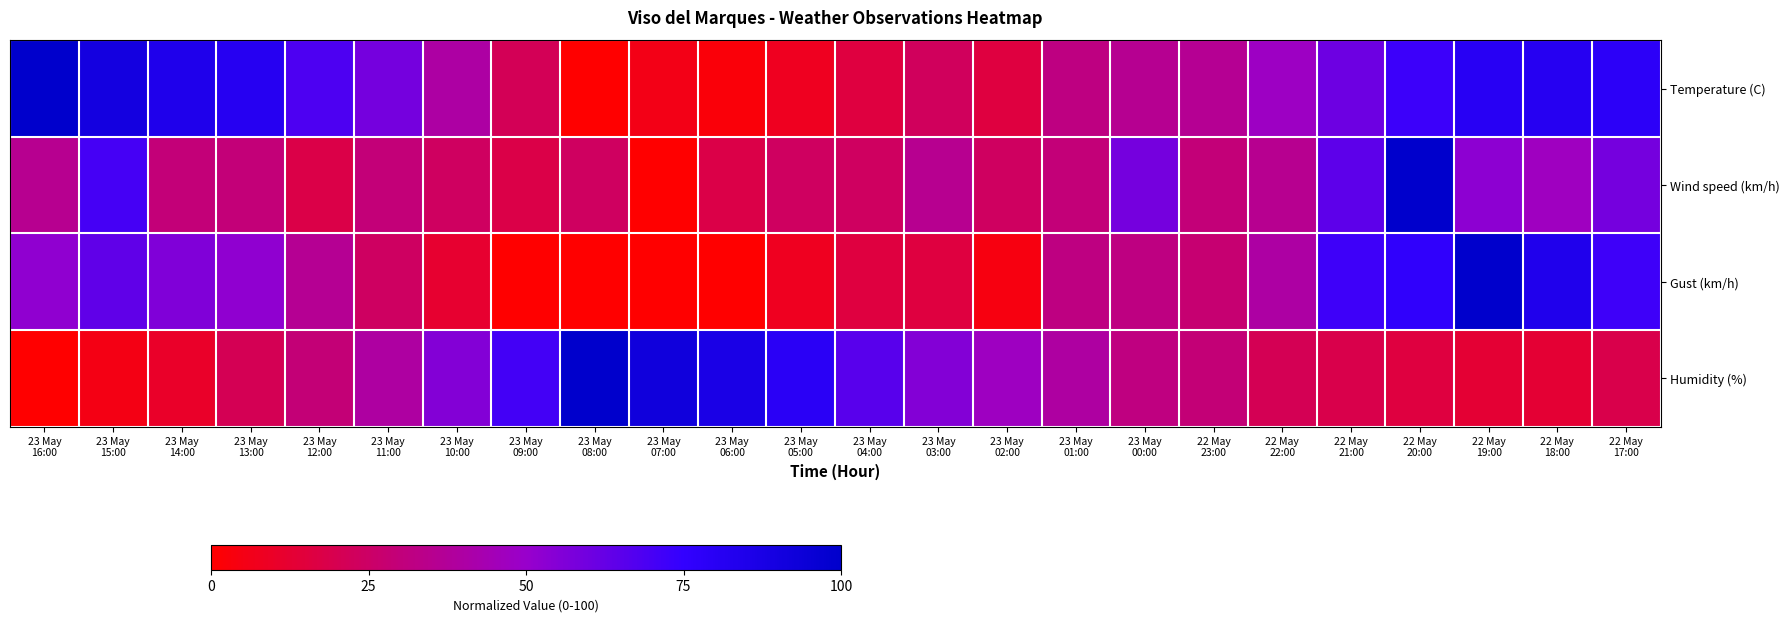

What is the spread (max minus min) of values at 23 May
12:00?

51.1